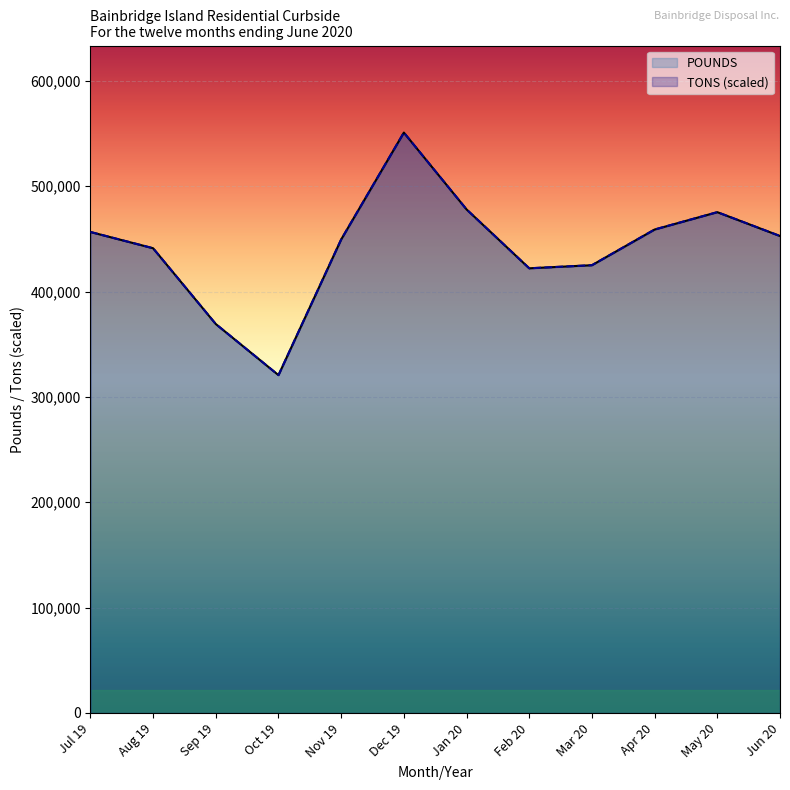

Reading right to left, what are all the values shown in this chart?

POUNDS: 452700.0	475340.0	458860.0	425000.0	422060.0	477960.0	550860.0	449420.0	320660.0	369160.0	441100.0	456540.0
TONS: 452700.0	475340.0	458860.0	425000.0	422060.0	477960.0	550860.0	449420.0	320660.0	369160.0	441100.0	456540.0